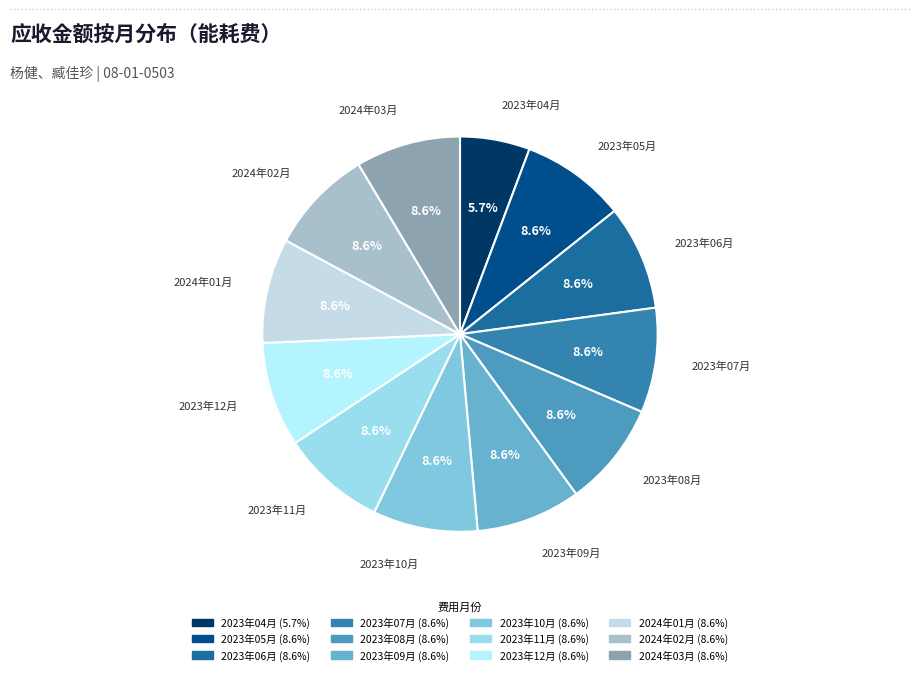

How many slices are in this pie chart?

12